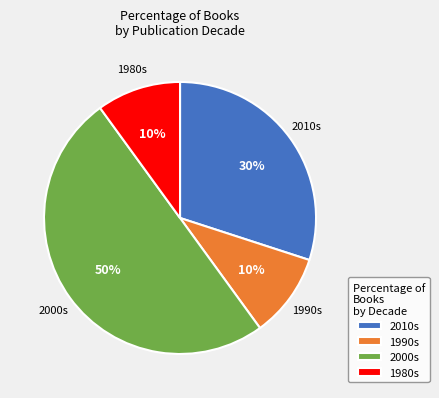

Is 1980s the majority of the pie?

No